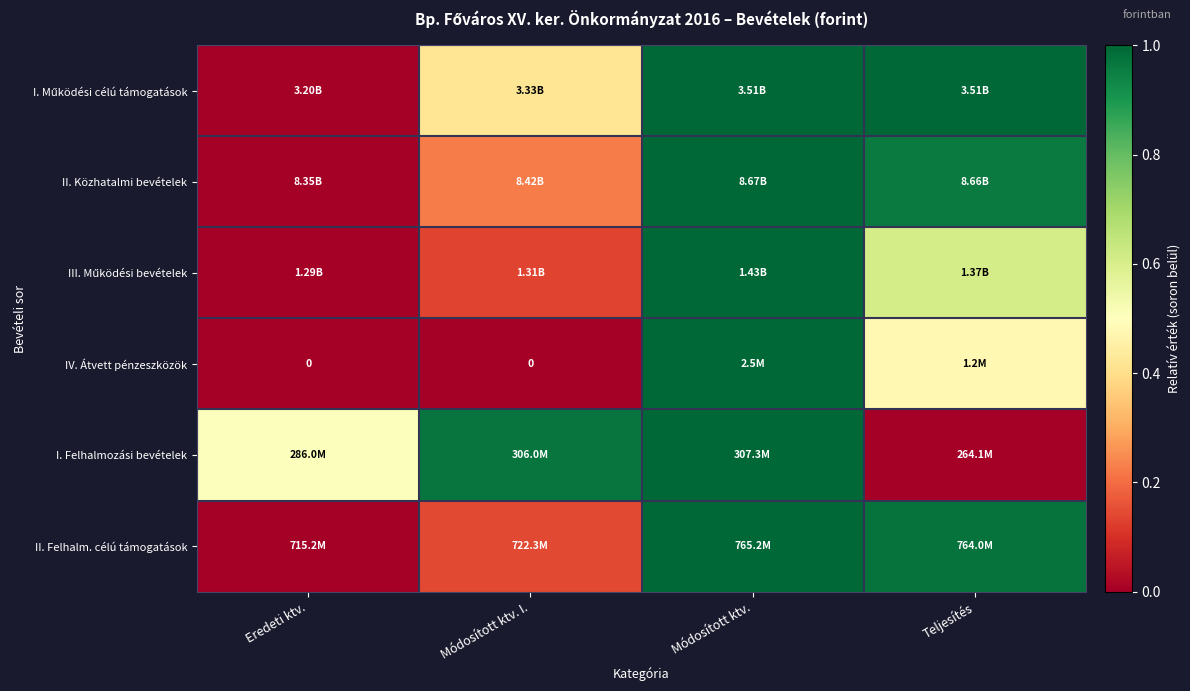

At which category is the sum across all series the highest?

Módosított ktv.